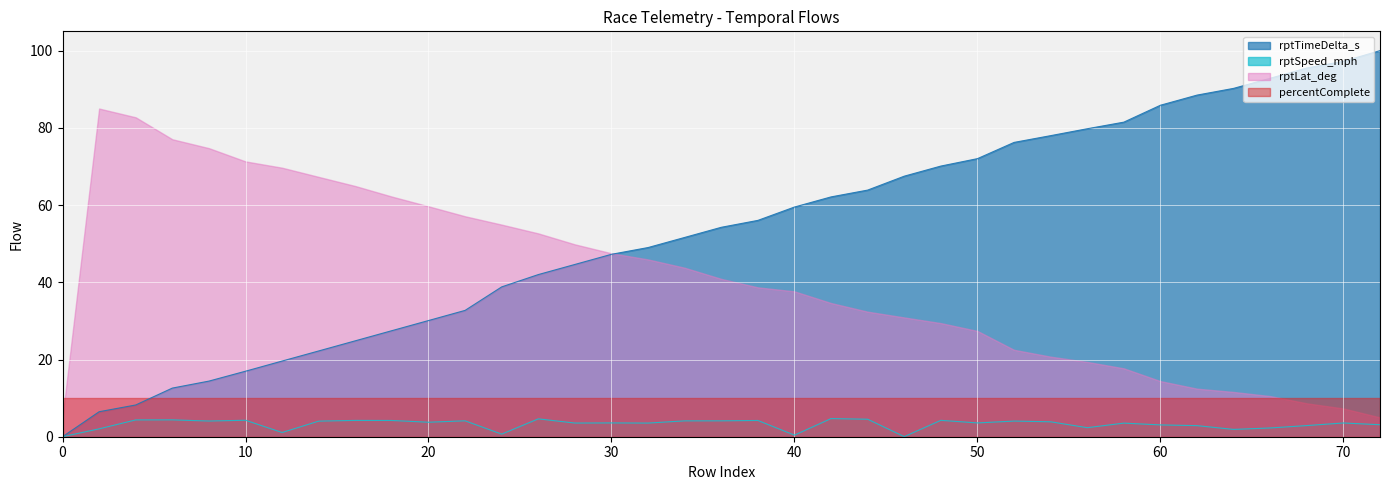

What is the sum of all rptSpeed_mph values?

119.8